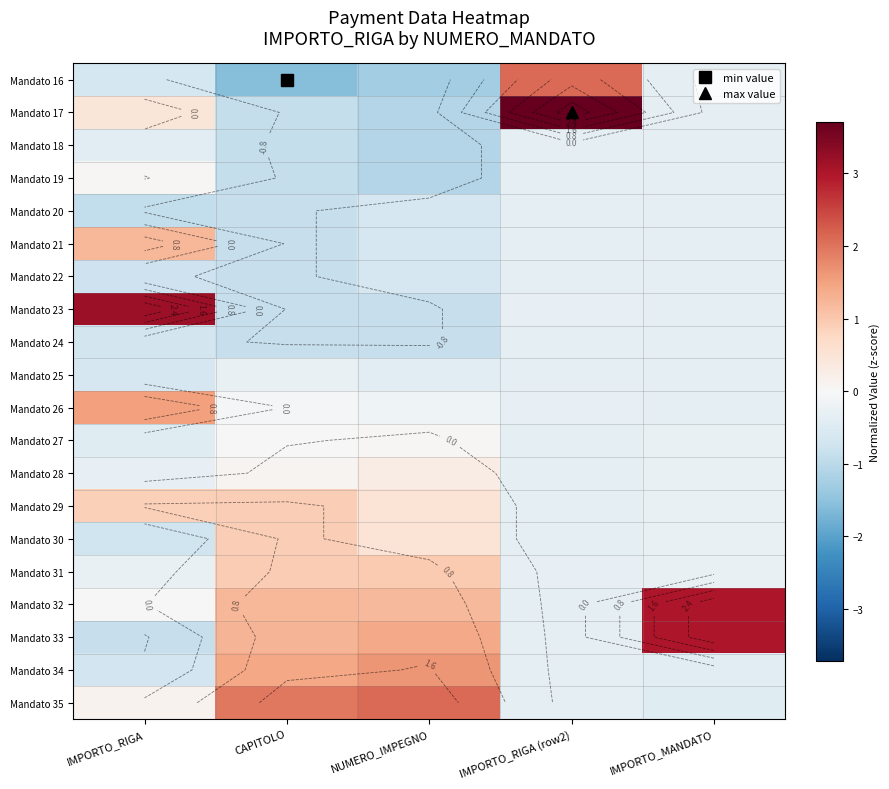

At how many categories does at least one series exceed 3?

2